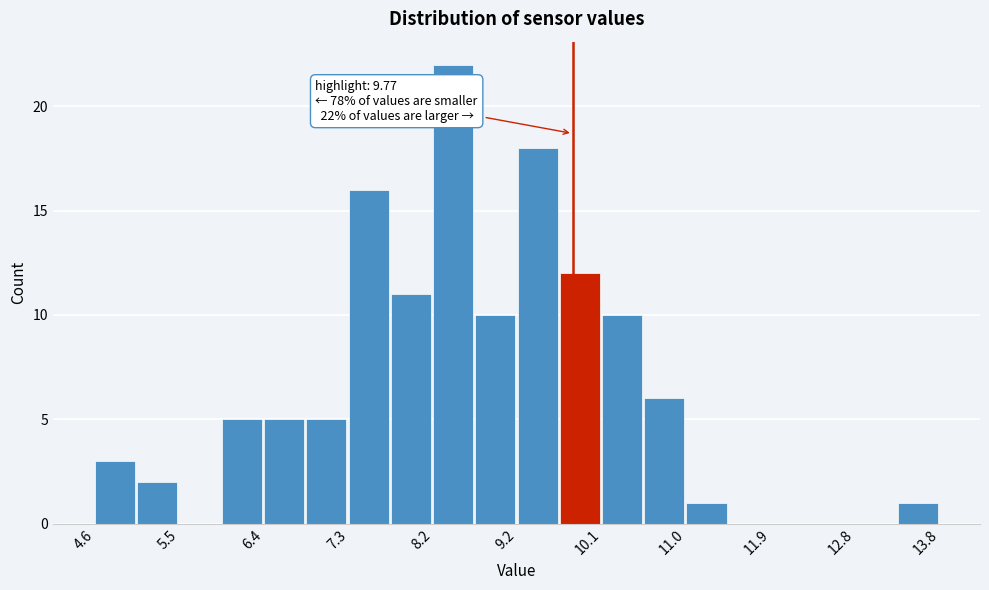

Over which range of the x-axis is the bar tallest?

8.25 to 8.71